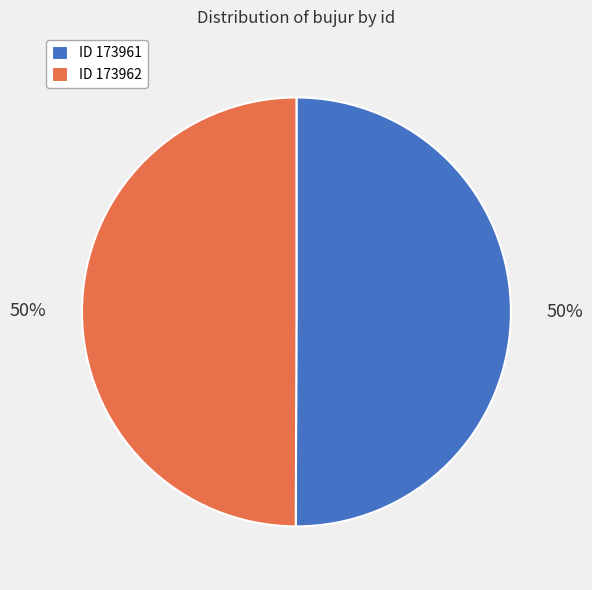

Combined, do ID 173962 and ID 173961 account for over 50%?

Yes